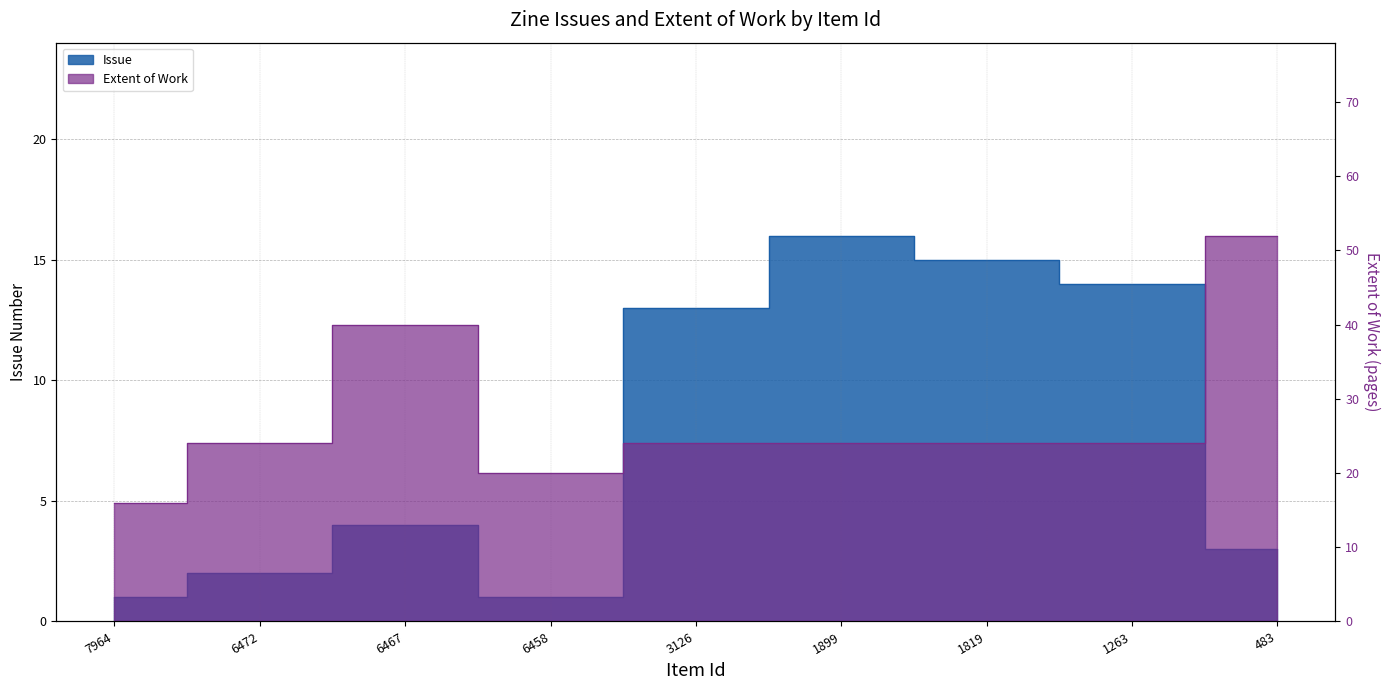

List the labels in order of Issue value, smallest first.

7964, 6458, 6472, 483, 6467, 3126, 1263, 1819, 1899